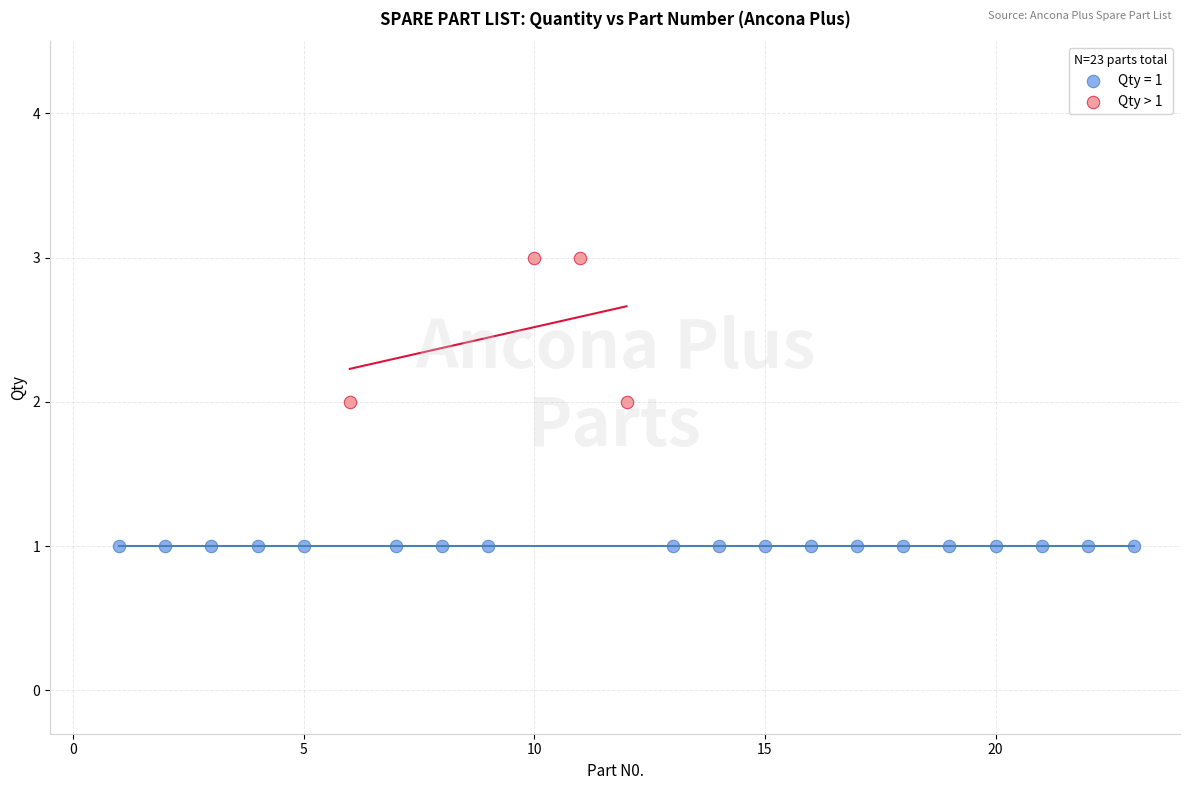

Which series contains the highest Y value?

Qty > 1